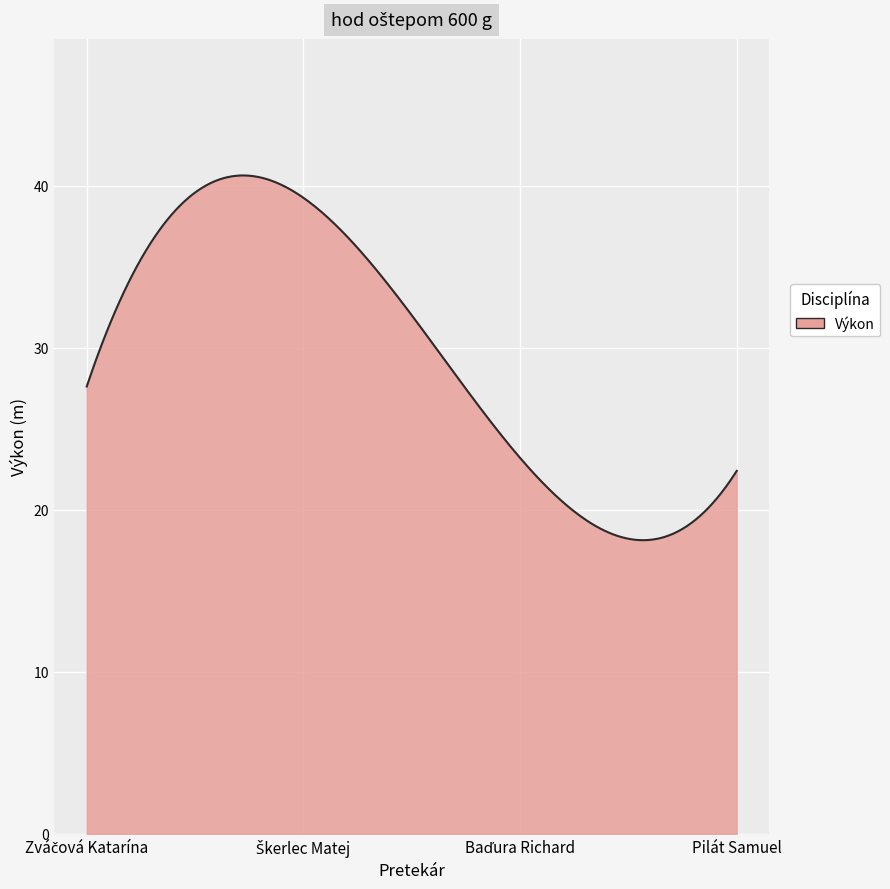

What is the greatest value displayed?

40.6